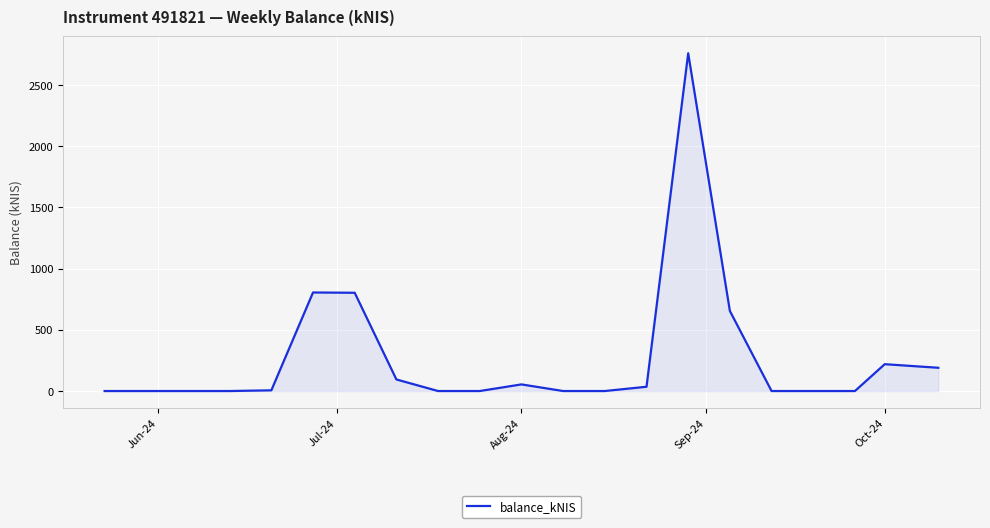

Does the chart have visible grid lines?

Yes